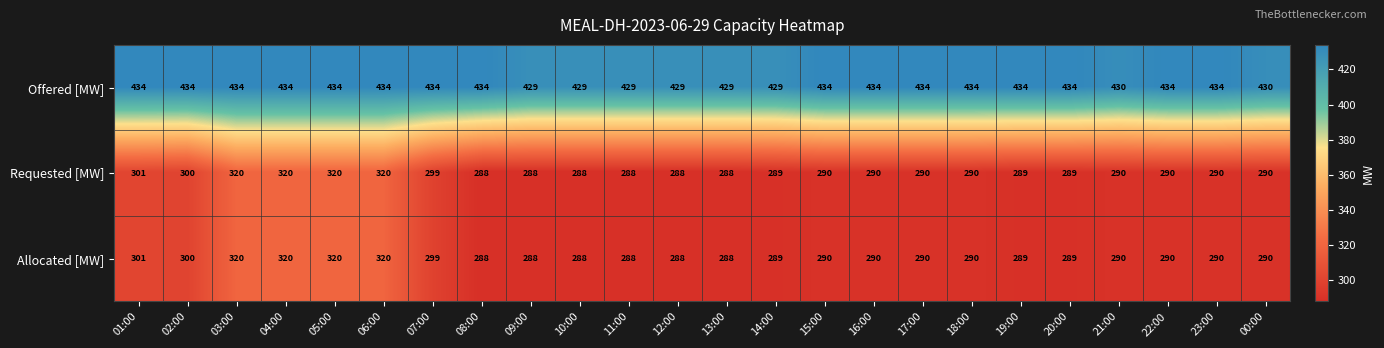

What is the difference between the highest and lowest values at 23:00?

144